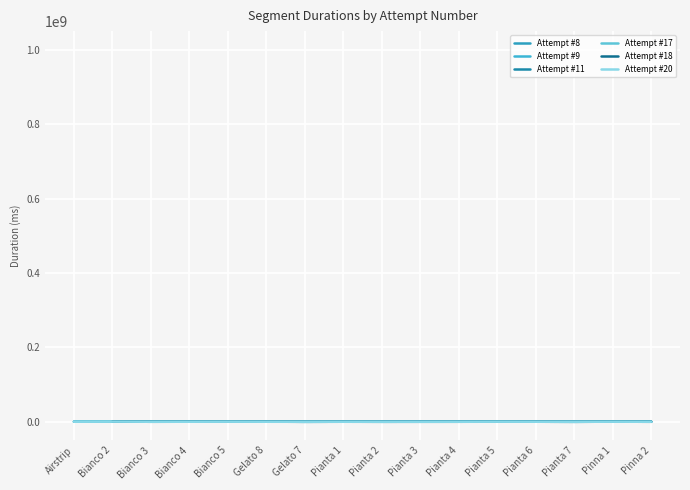

Which category has the lowest value in the Attempt #9 series?

Gelato 7